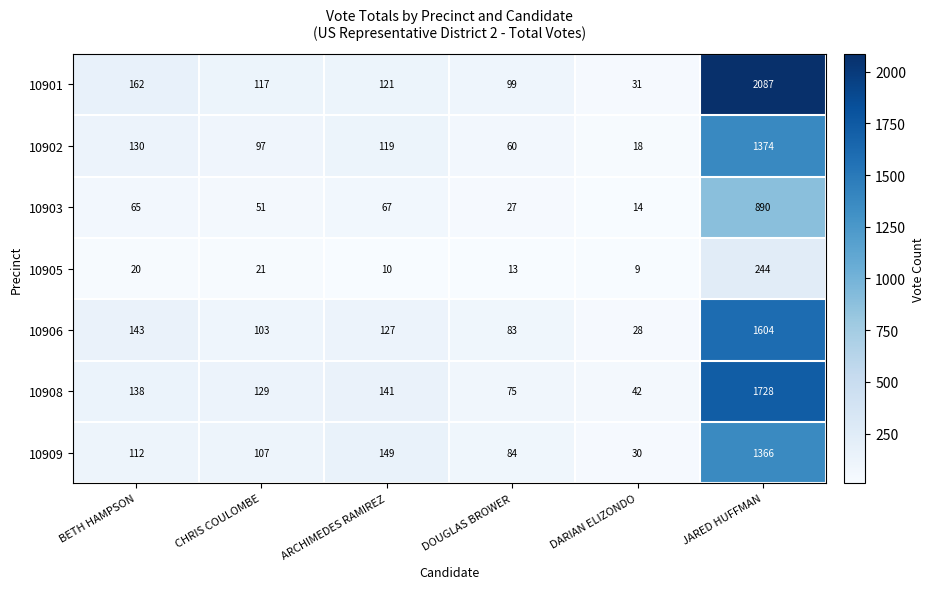

What is the greatest value displayed?

2087